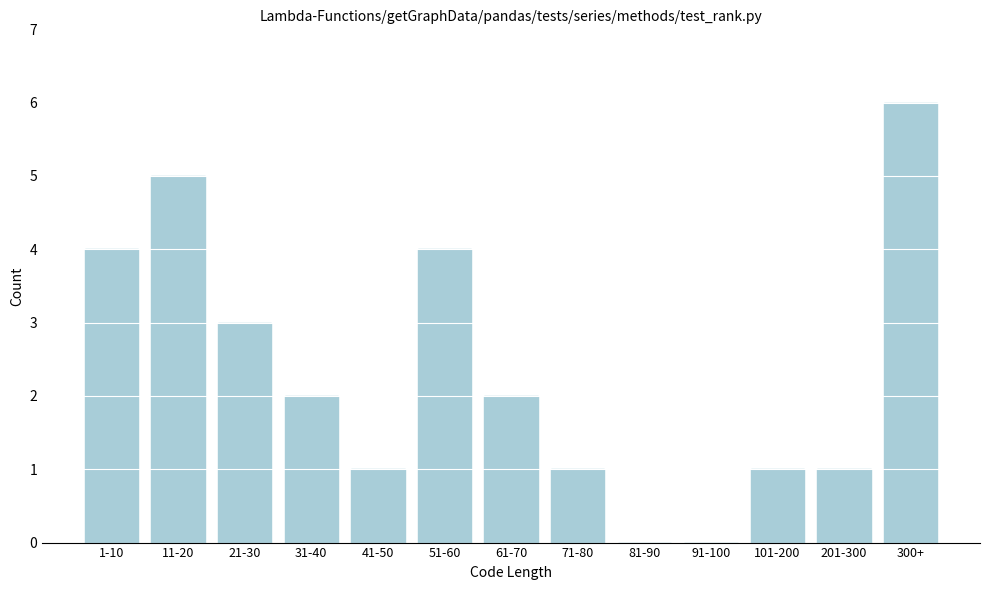

Reading left to right, list all the values displayed in this chart.

1-10=4	11-20=5	21-30=3	31-40=2	41-50=1	51-60=4	61-70=2	71-80=1	81-90=0	91-100=0	101-200=1	201-300=1	300+=6